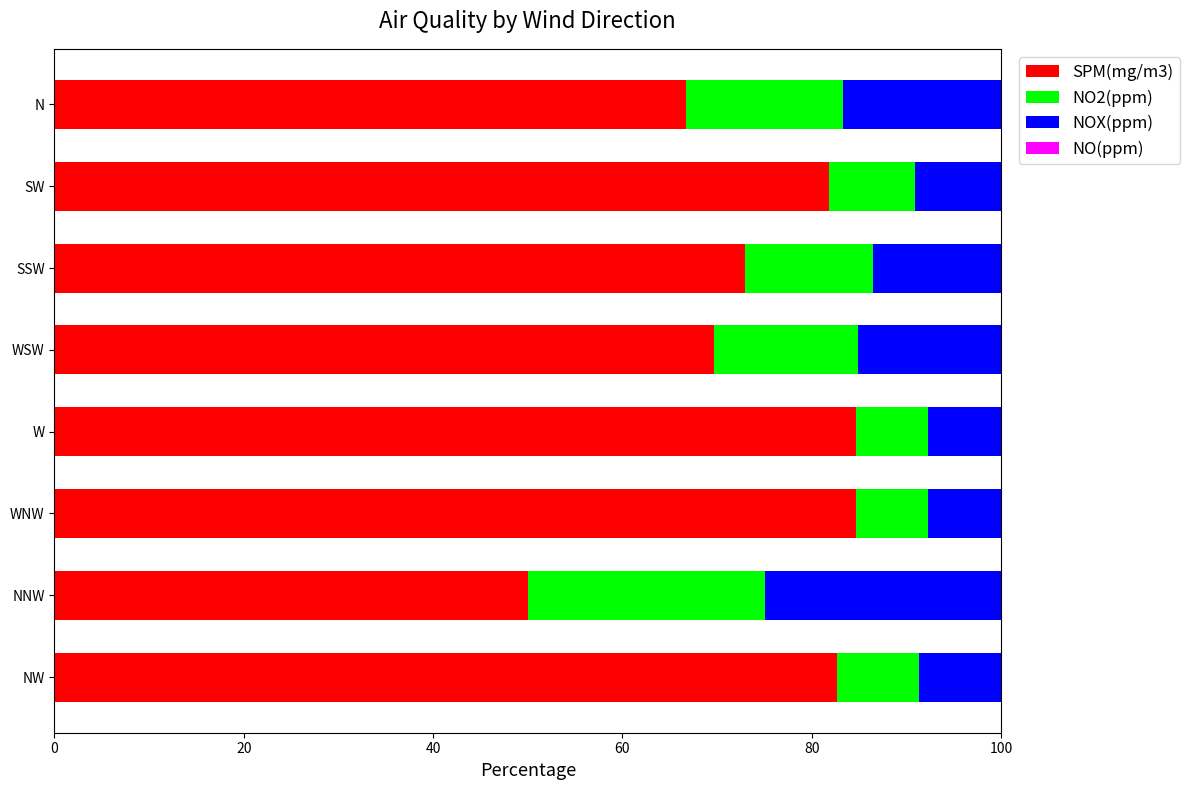

What is the highest value of the SPM(mg/m3) series?

84.6